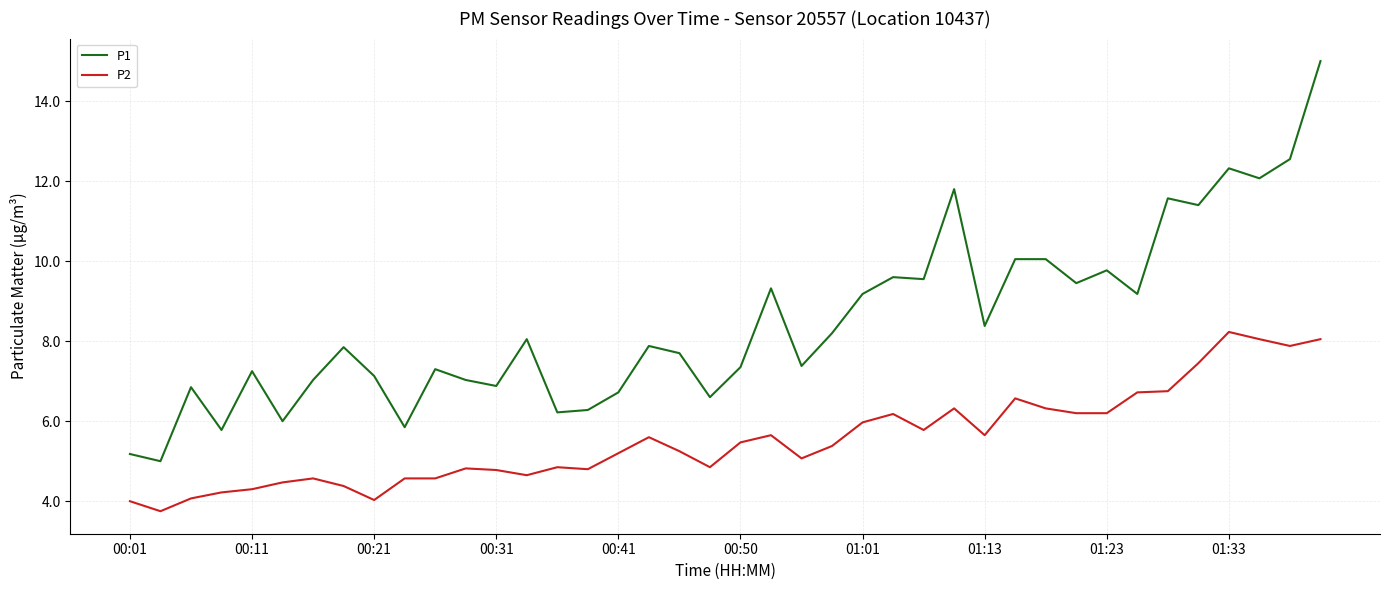

What is the difference between the maximum and minimum values in the P2 series?

4.5